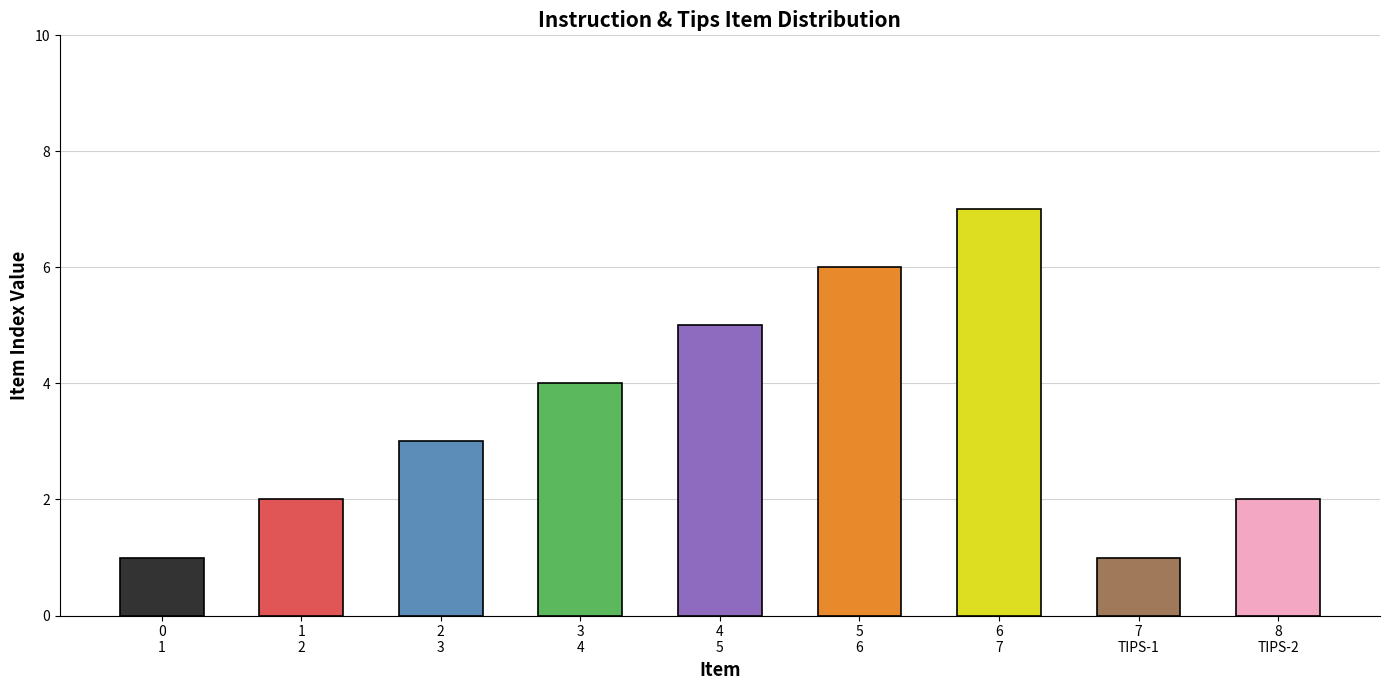

Reading right to left, extract all data points from this chart.

TIPS-2=2	TIPS-1=1	7=7	6=6	5=5	4=4	3=3	2=2	1=1